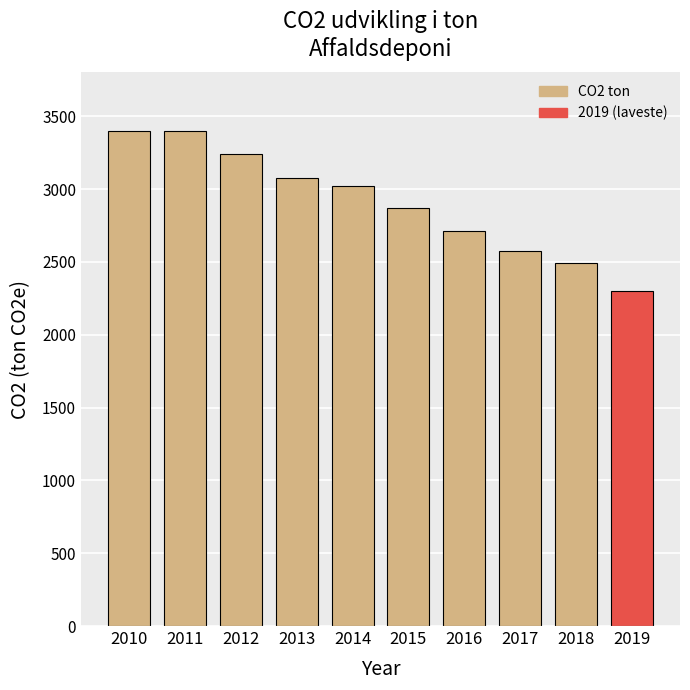

How many data points does each series have?

10